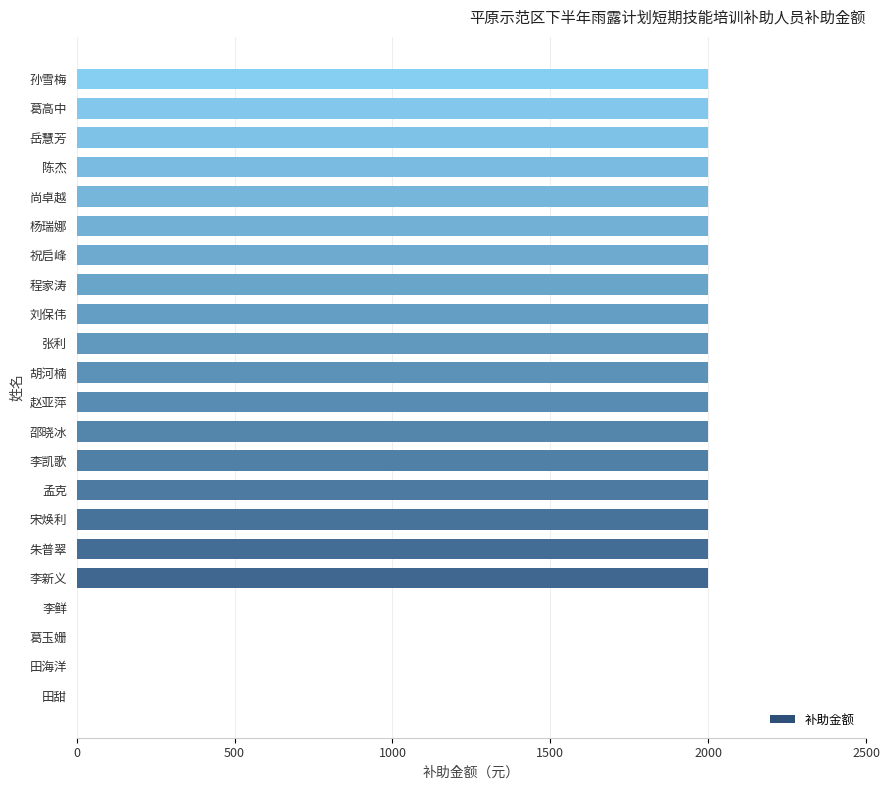

Between 李鲜 and 刘保伟, which is larger?

刘保伟